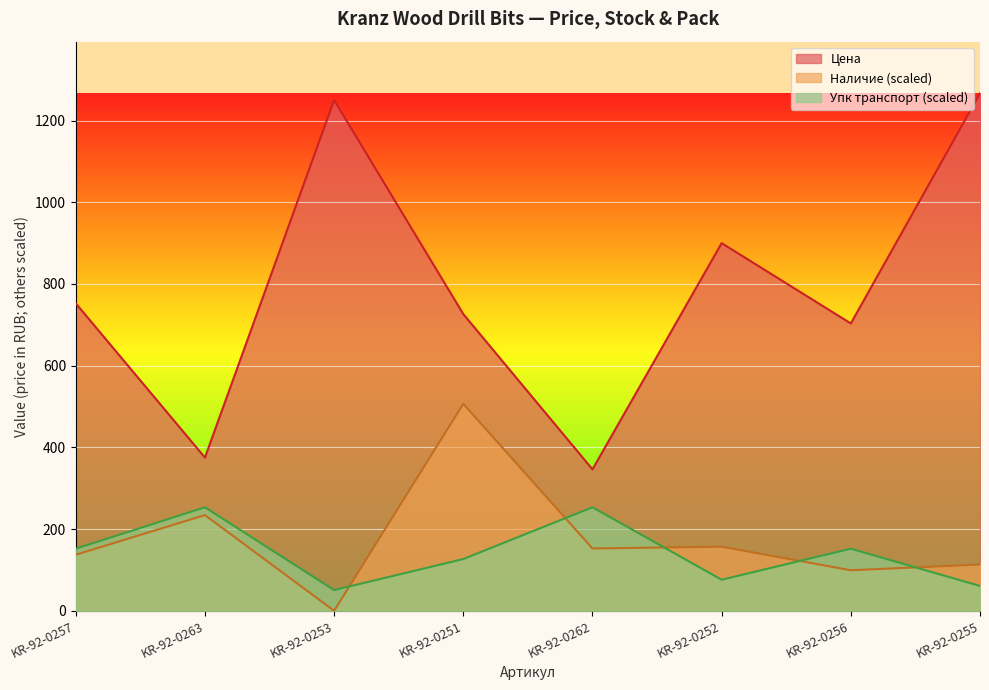

What is the maximum value for Цена?

1266.4